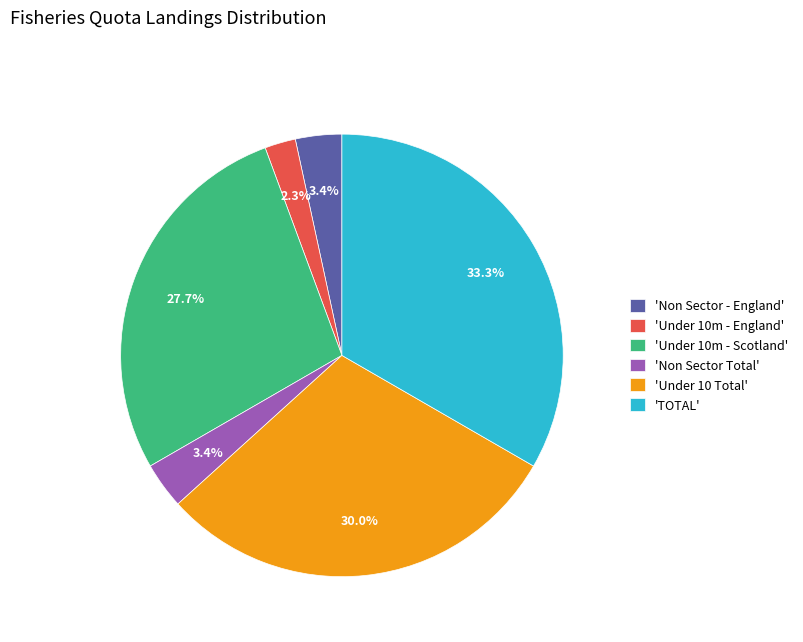

Which category has the biggest portion of the pie?

'TOTAL'